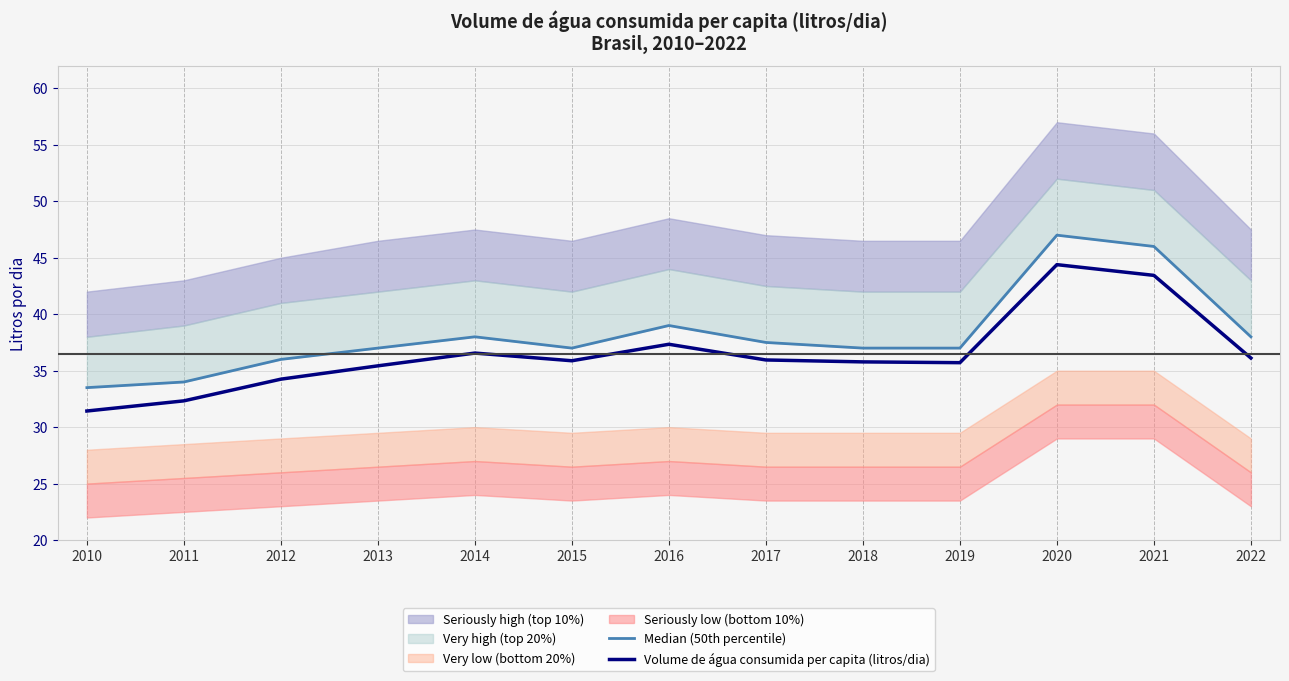

Which category has the lowest value in the Volume de água consumida per capita (litros/dia) series?

2010